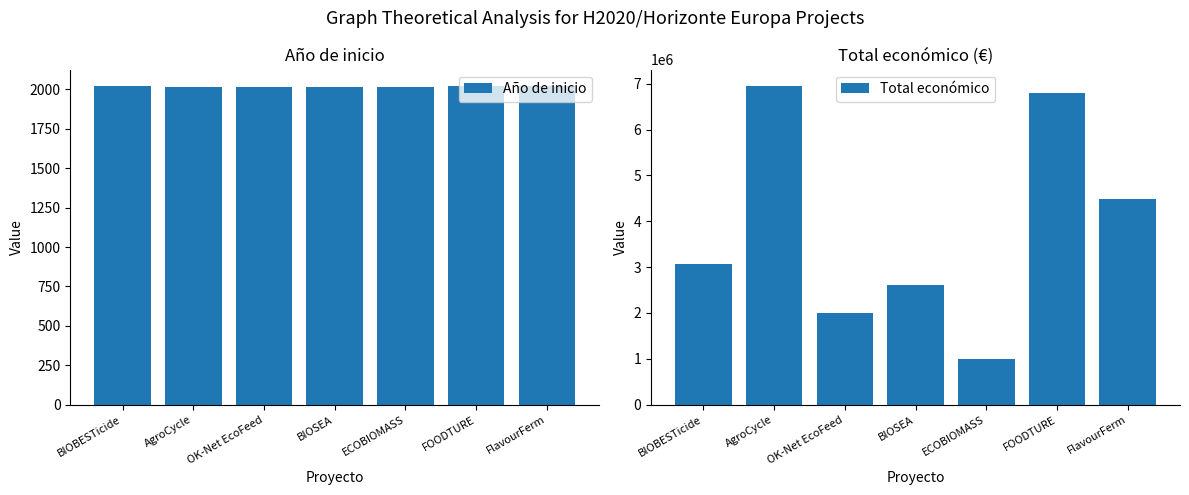

Rank the categories by Año de inicio value from lowest to highest.

AgroCycle, BIOSEA, OK-Net EcoFeed, ECOBIOMASS, BIOBESTicide, FlavourFerm, FOODTURE